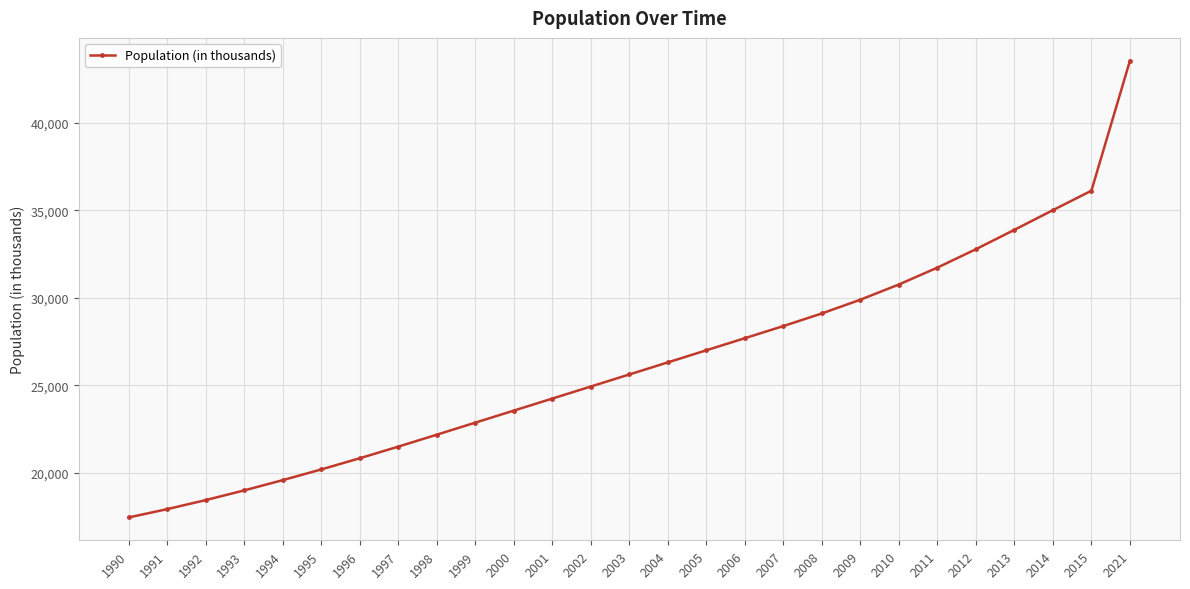

What is the difference between the second highest and minimum values?

18647